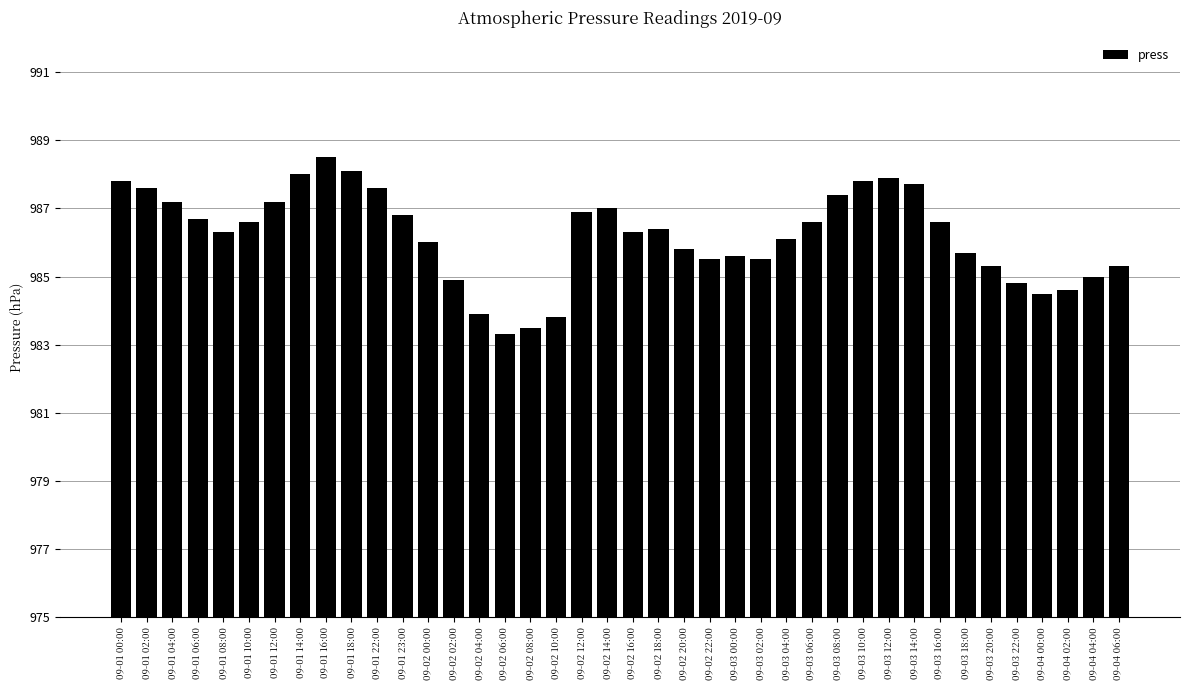

Reading left to right, transcribe all the data shown in this chart.

987.8	987.6	987.2	986.7	986.3	986.6	987.2	988.0	988.5	988.1	987.6	986.8	986.0	984.9	983.9	983.3	983.5	983.8	986.9	987.0	986.3	986.4	985.8	985.5	985.6	985.5	986.1	986.6	987.4	987.8	987.9	987.7	986.6	985.7	985.3	984.8	984.5	984.6	985.0	985.3